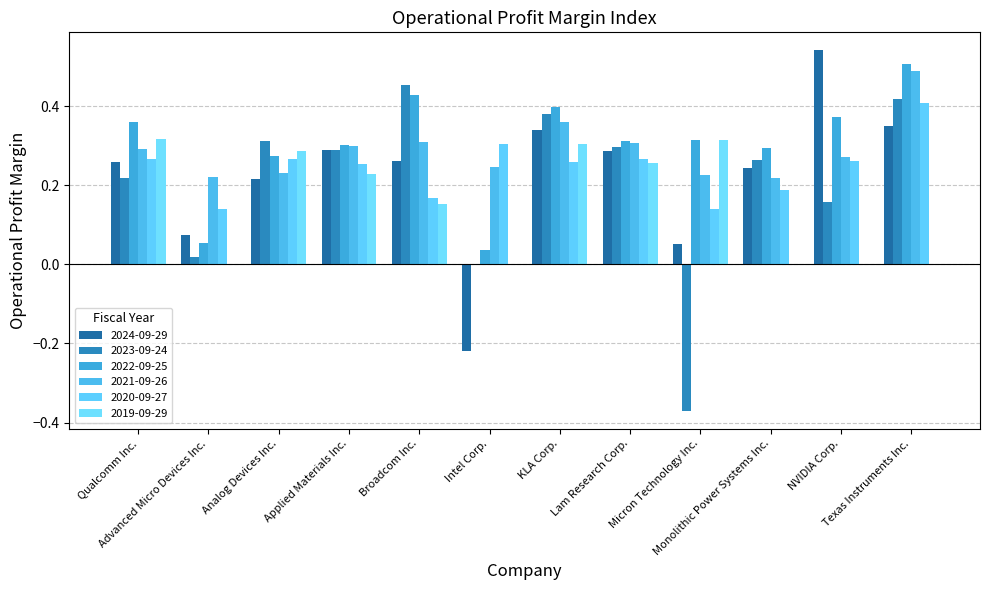

What is the label of the 11th bar from the left?

NVIDIA Corp.